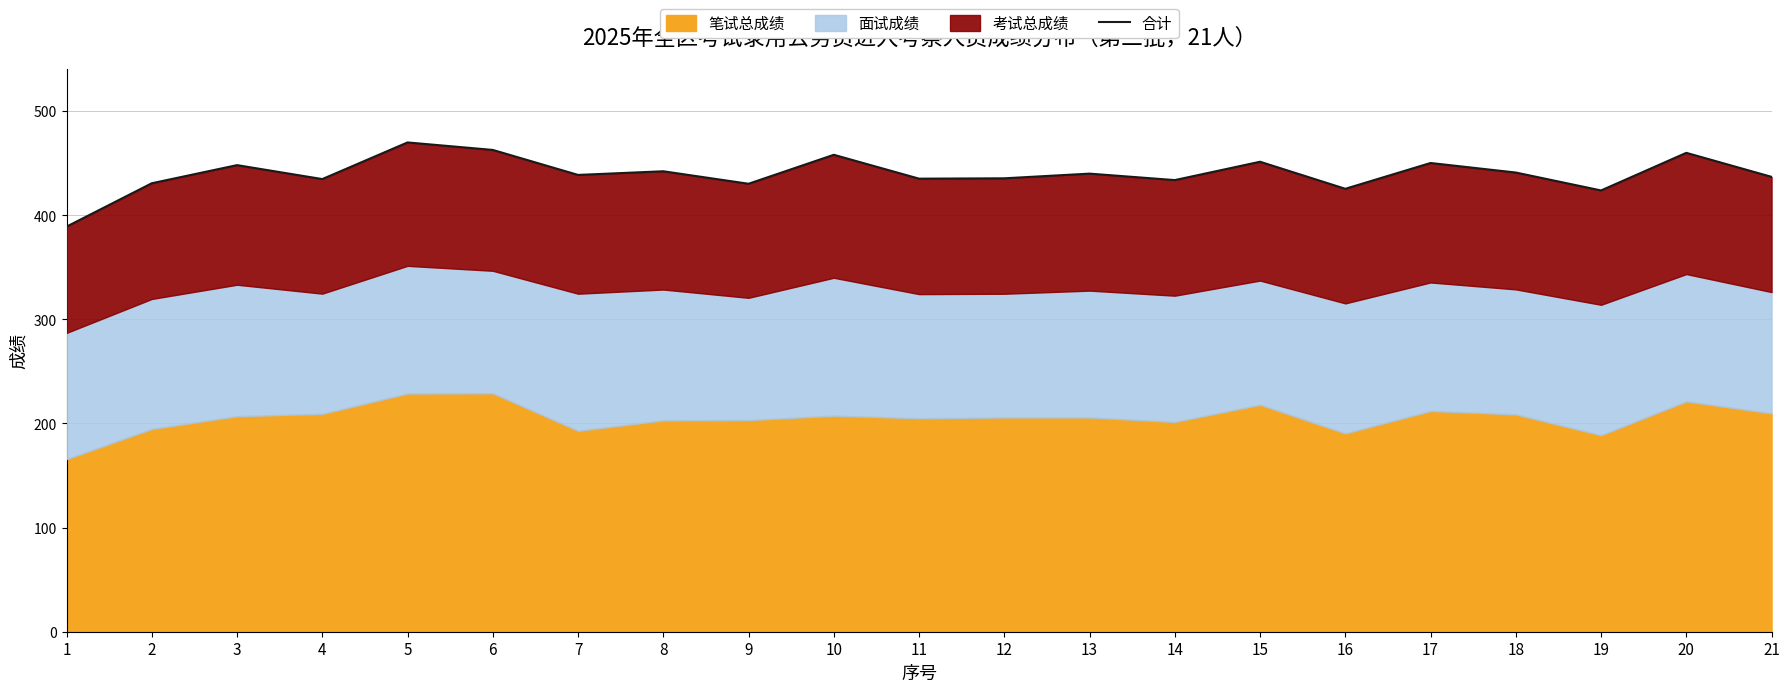

At which category does the data reach its first local peak?

3